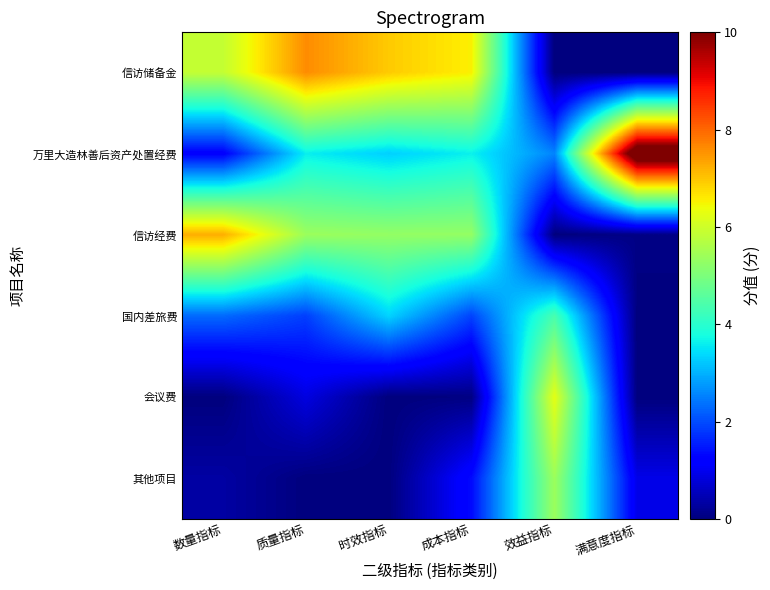

Rank the series by their maximum value, from lowest to highest.

国内差旅费, 其他项目, 会议费, 信访经费, 信访储备金, 万里大造林善后资产处置经费